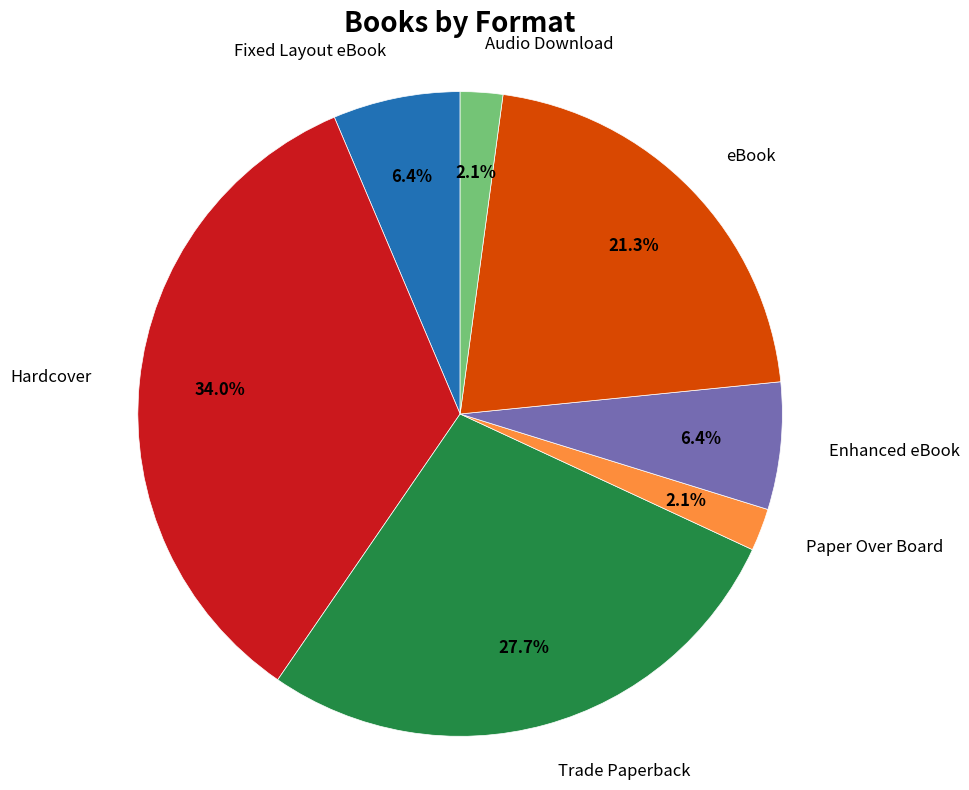

Is there any slice that represents more than half of the pie?

No